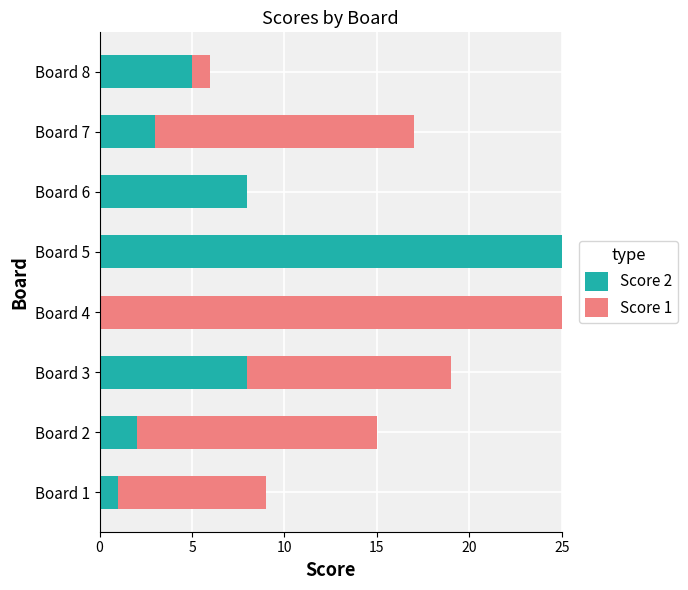

What is the sum of all Score 2 values?

52